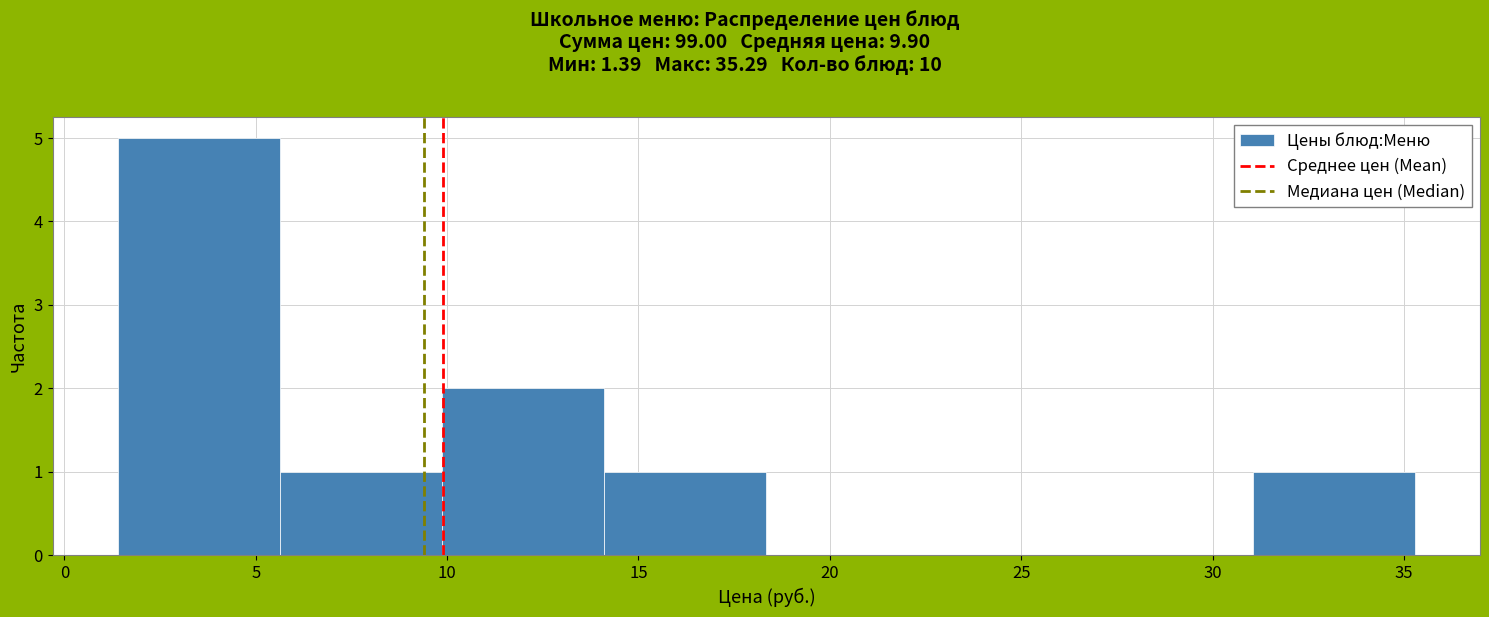

Which range on the x-axis has the tallest bar?

1.5 to 5.5